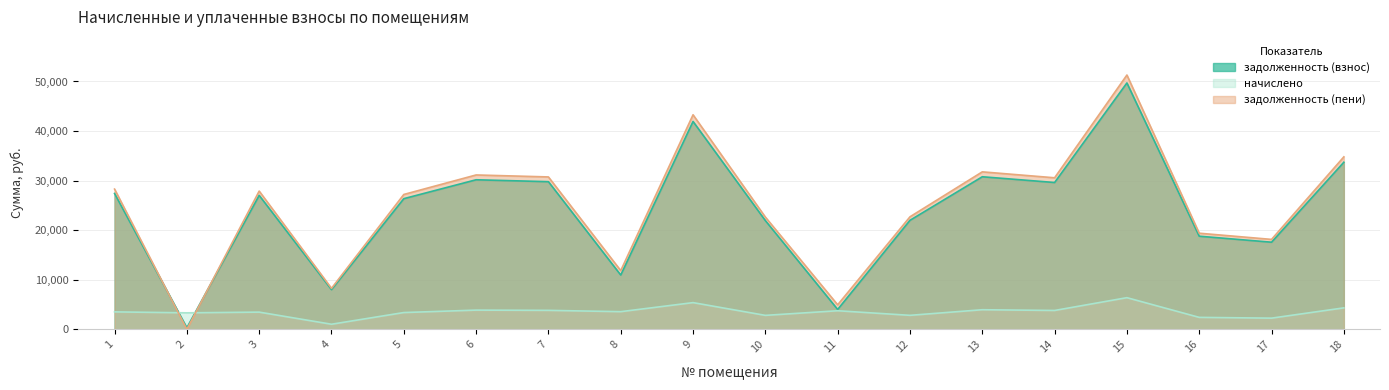

The value of начислено at 16 is 1153.4. True or false?

False